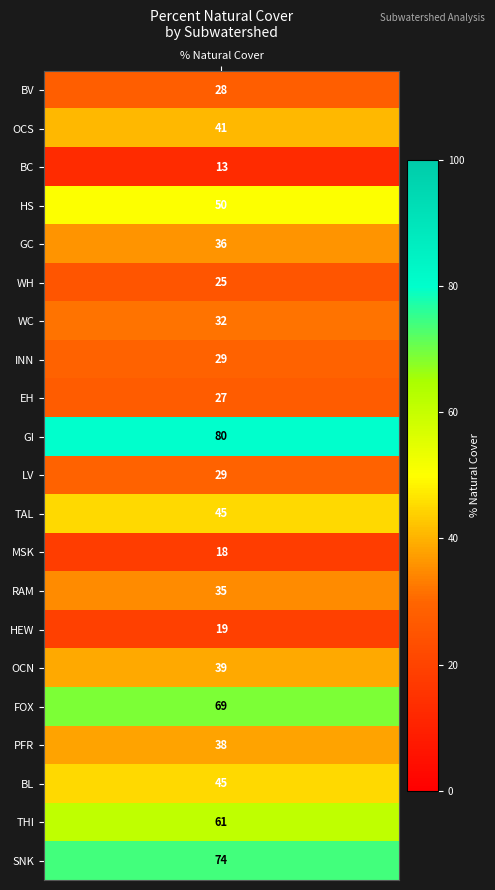

List the labels in order of value, largest first.

GI, SNK, FOX, THI, HS, TAL, BL, OCS, OCN, PFR, GC, RAM, WC, INN, LV, BV, EH, WH, HEW, MSK, BC